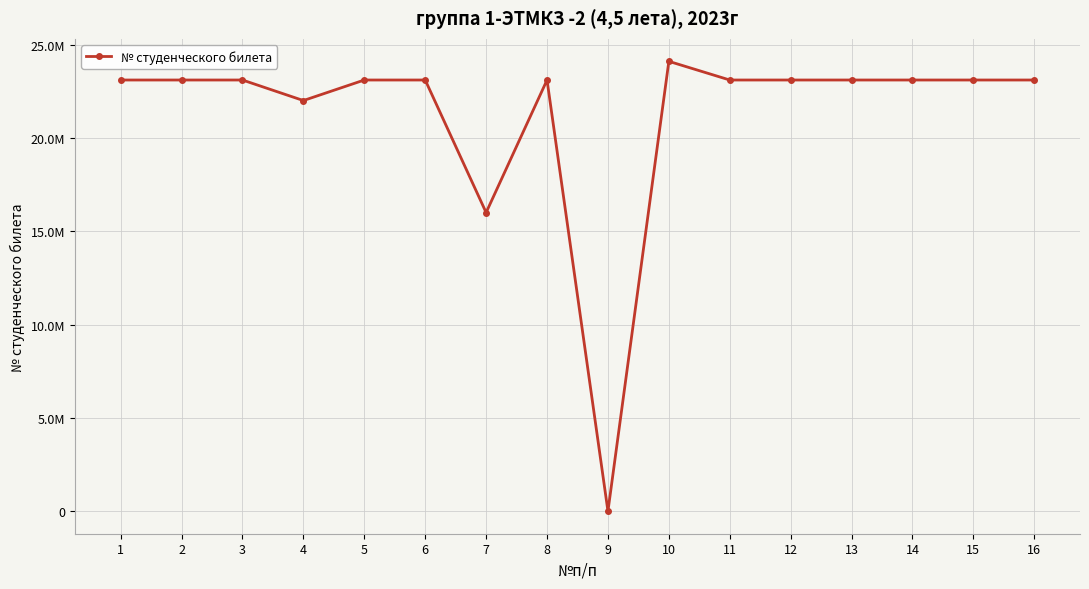

What is the sum of all values?

339316088